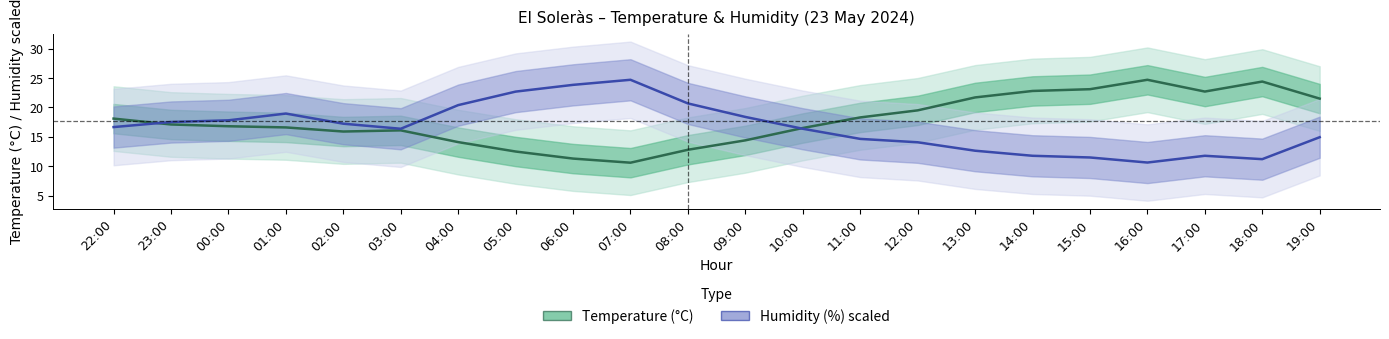

At which category is the sum across all series the highest?

19:00